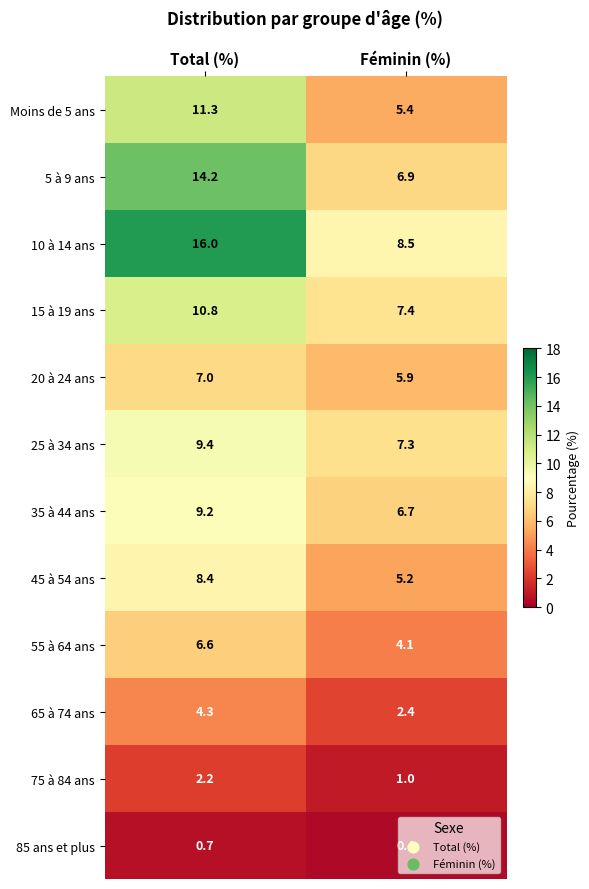

The 15 à 19 ans series shows 7.3 at Total (%). True or false?

False